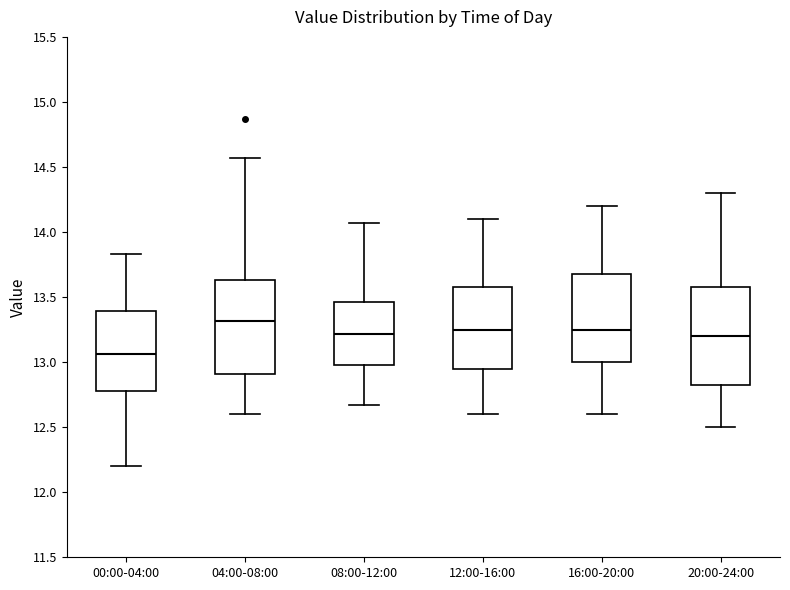

Which box's median line is the lowest?

00:00-04:00